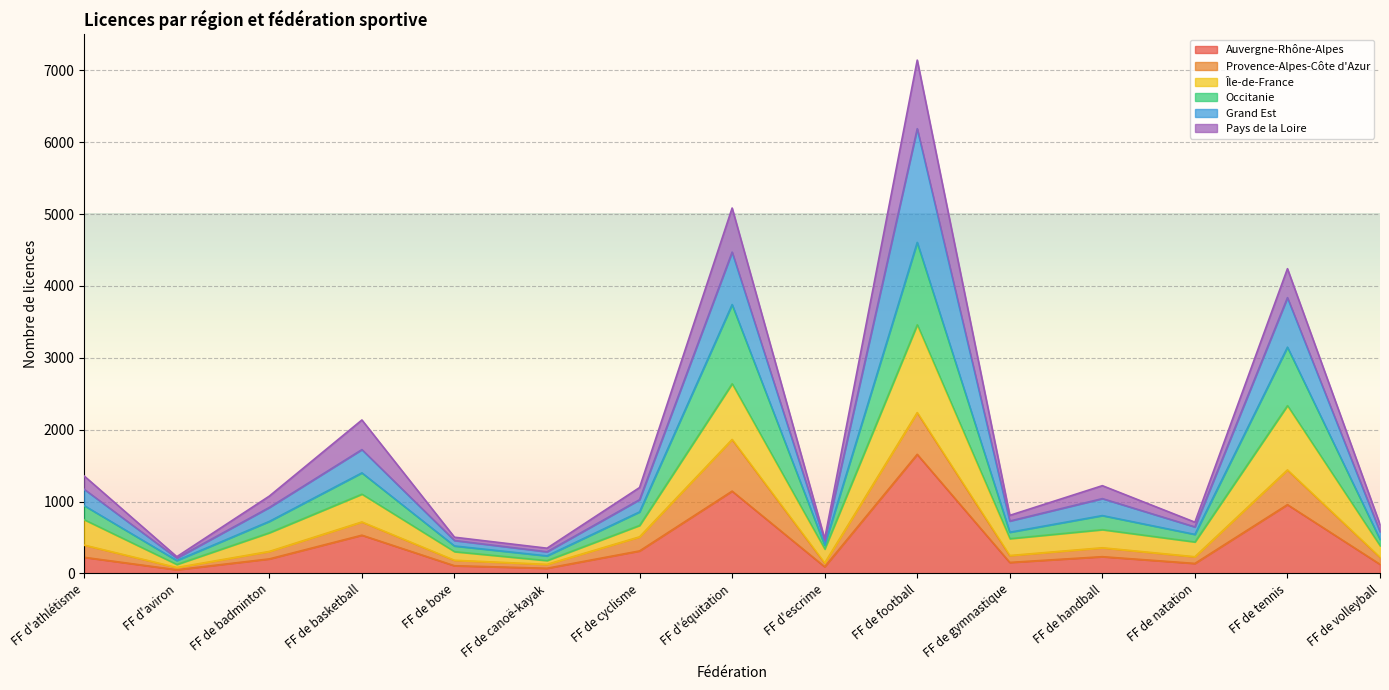

At which category is the sum across all series the highest?

FF de football